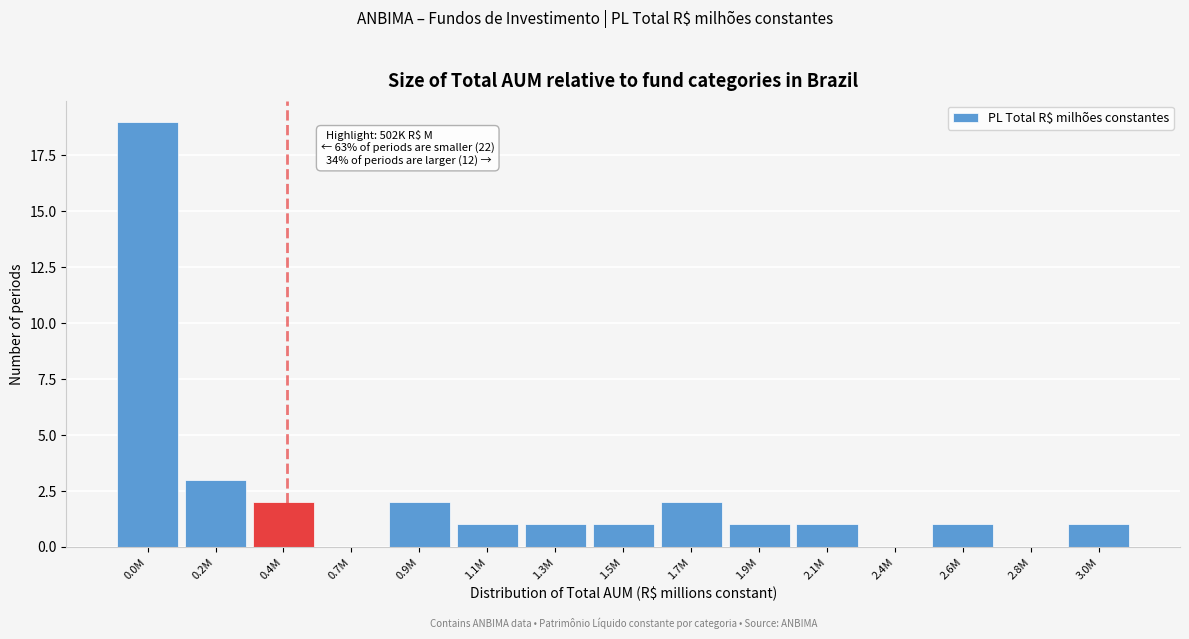

Reading left to right, extract all data points from this chart.

0.0M=19	0.2M=3	0.4M=2	0.7M=0	0.9M=2	1.1M=1	1.3M=1	1.5M=1	1.7M=2	1.9M=1	2.1M=1	2.4M=0	2.6M=1	2.8M=0	3.0M=1